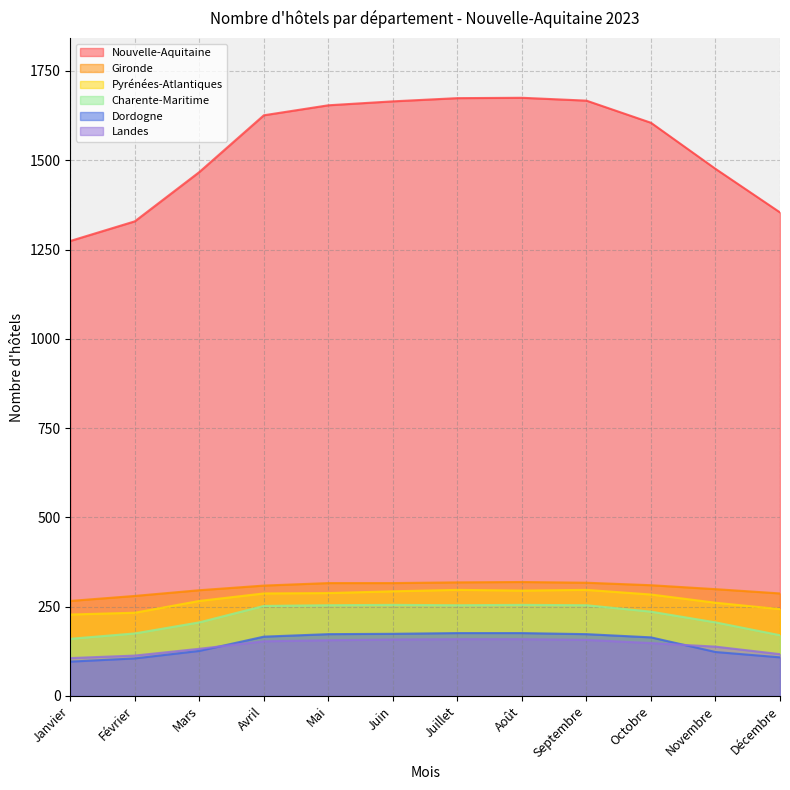

Which series has the largest total across all categories?

Nouvelle-Aquitaine